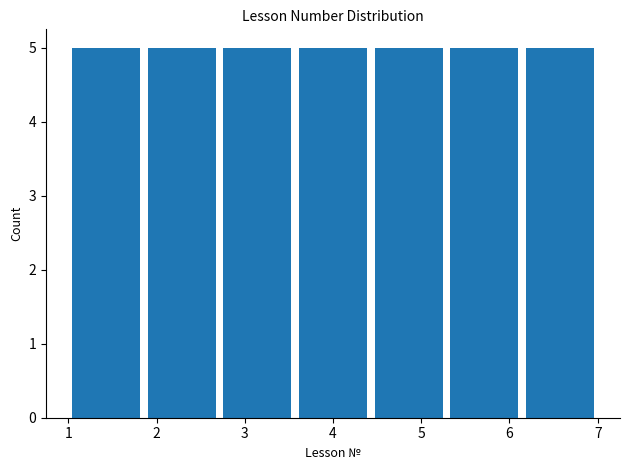

How tall is the bar that spans 4.4 to 5.3 on the x-axis? Neither the bar edges nor the heights are printed on the chart, so give them approximately, as read against the axes.

5